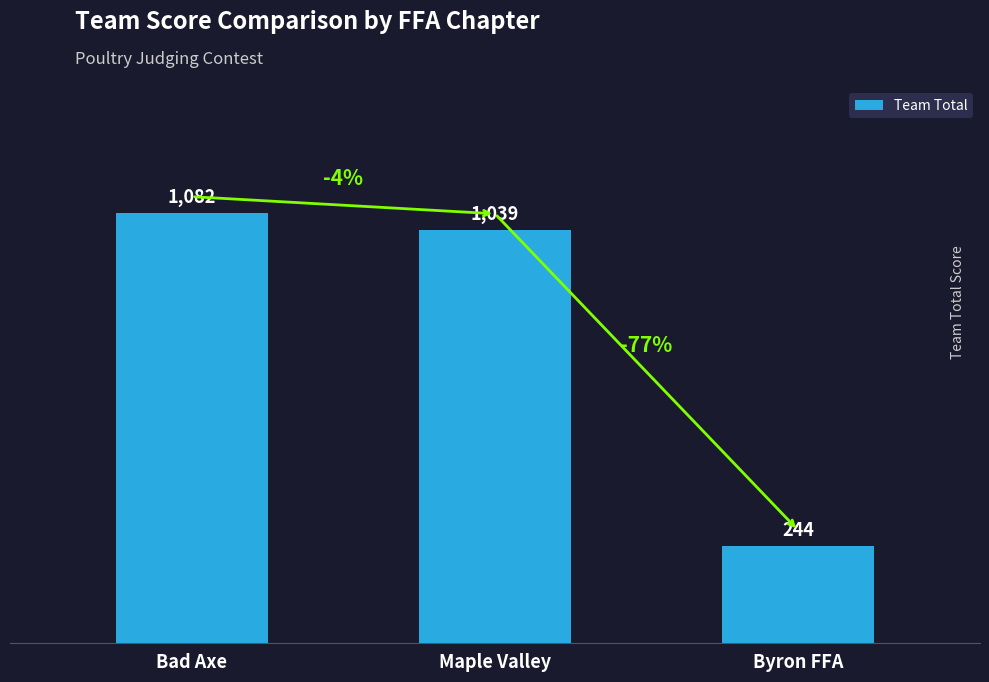

Reading left to right, transcribe all the data shown in this chart.

Bad Axe=1082	Maple Valley=1039	Byron FFA=244